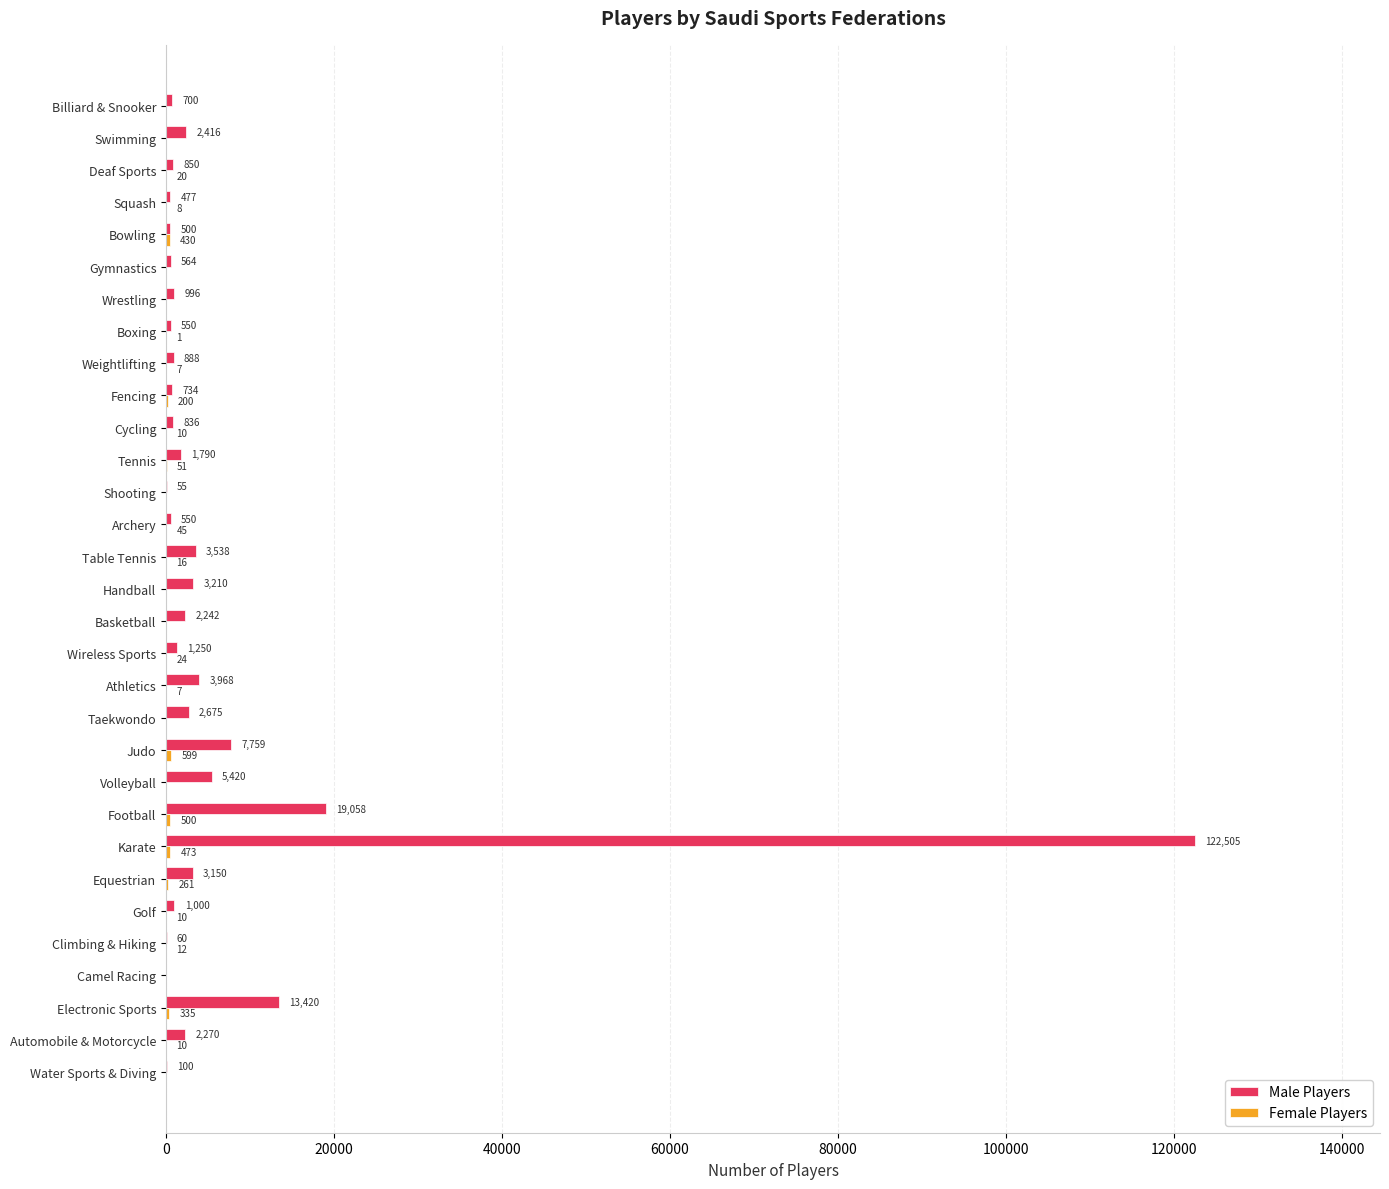

Which series changed the most between Athletics and Table Tennis?

Male Players